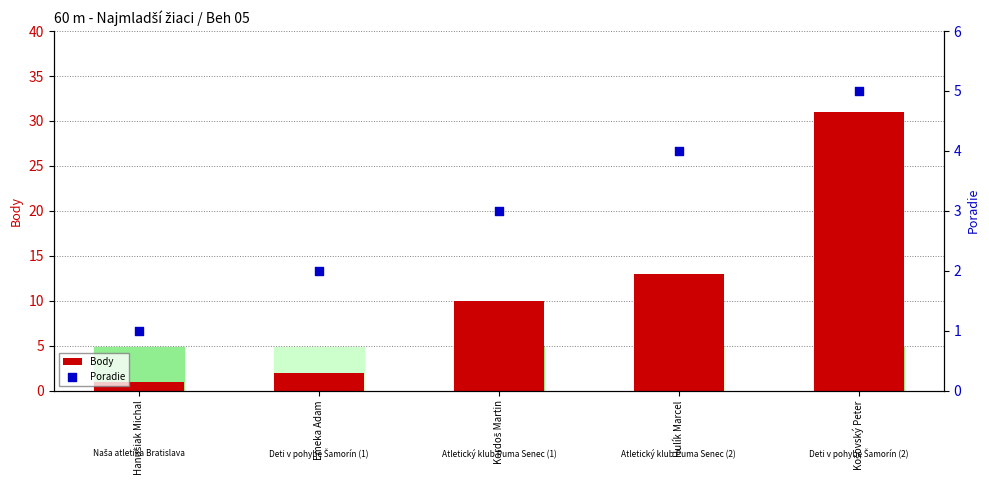

Which series has the widest spread of Y values?

Body